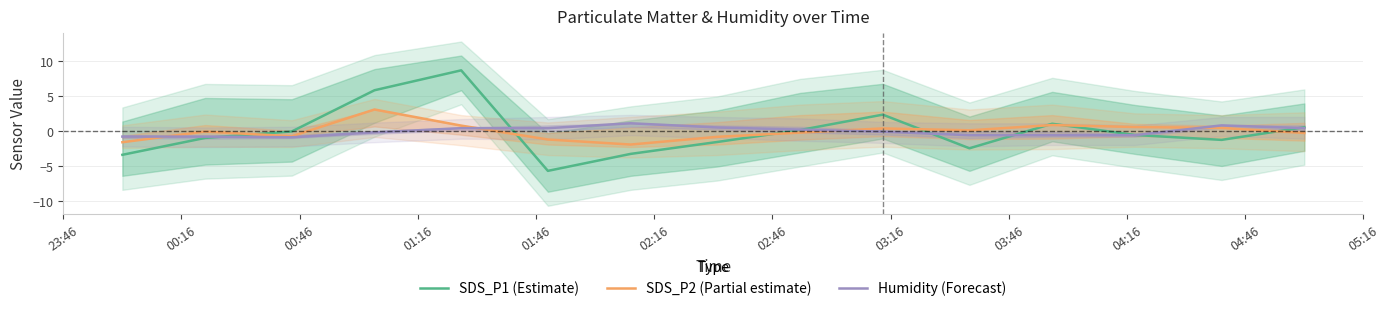

True or false: Humidity (Forecast) has more than 2 points higher than both neighbors.

False